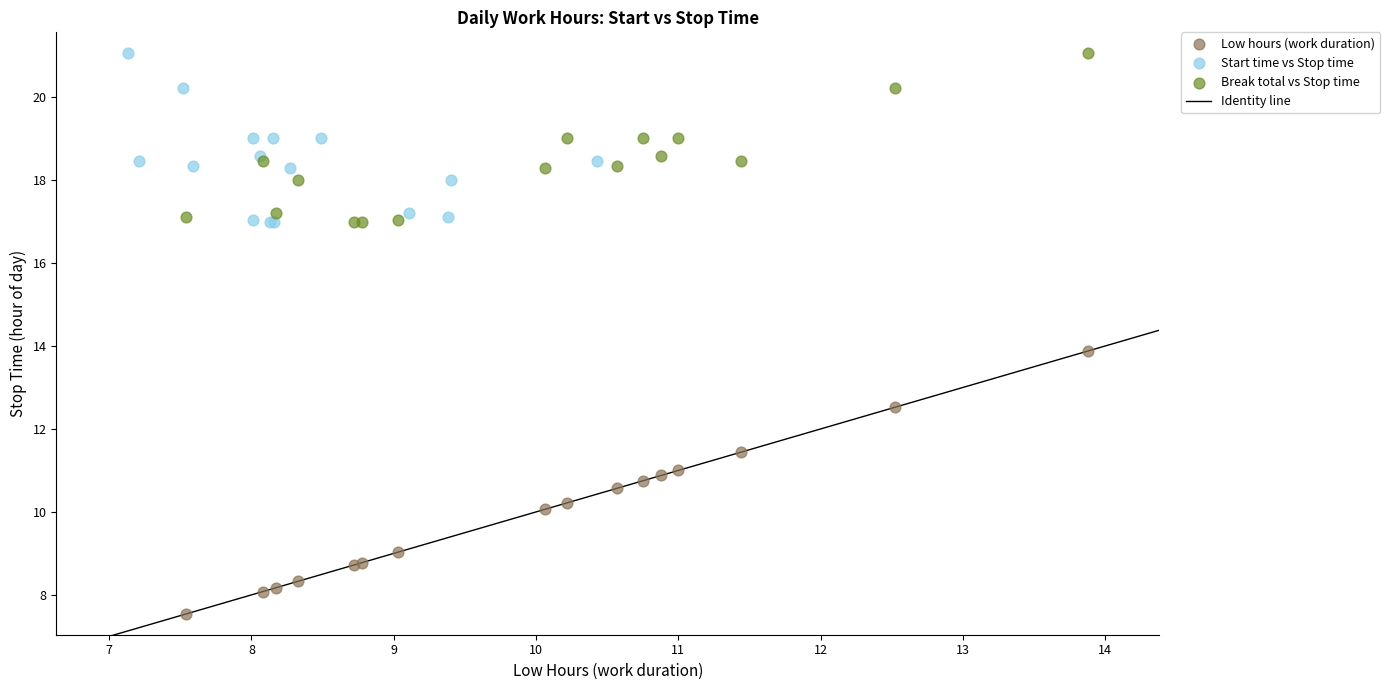

Which series reaches the minimum Y coordinate?

Low hours (work duration)